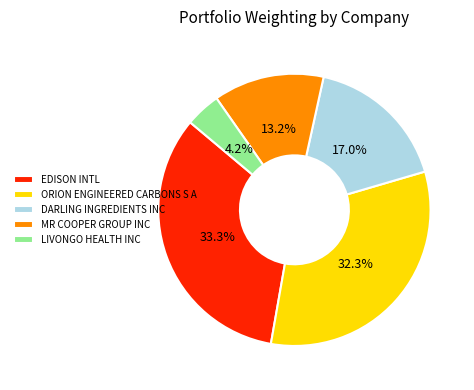

What percentage is the DARLING INGREDIENTS INC slice, to the nearest percent?

17%